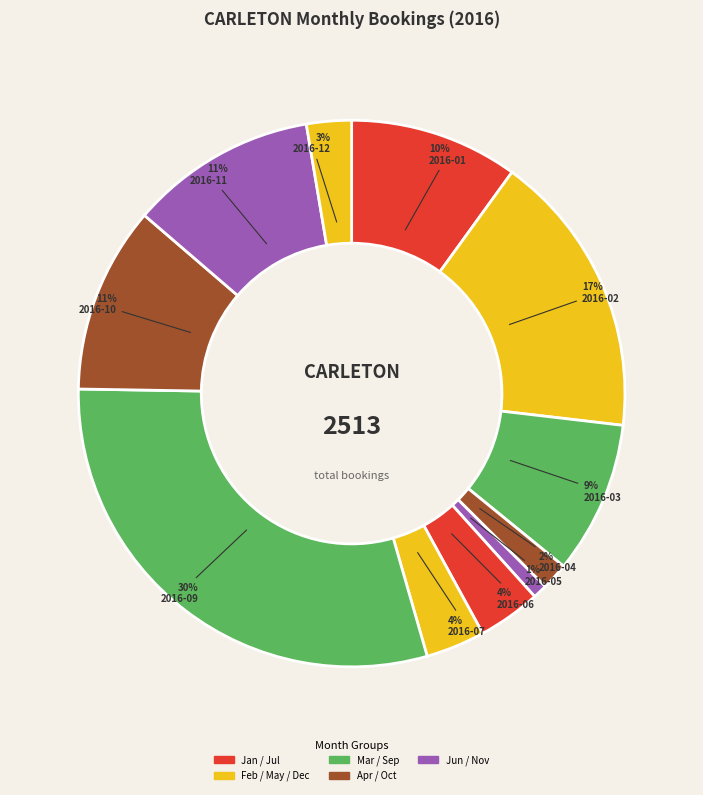

How many slices are in this pie chart?

11